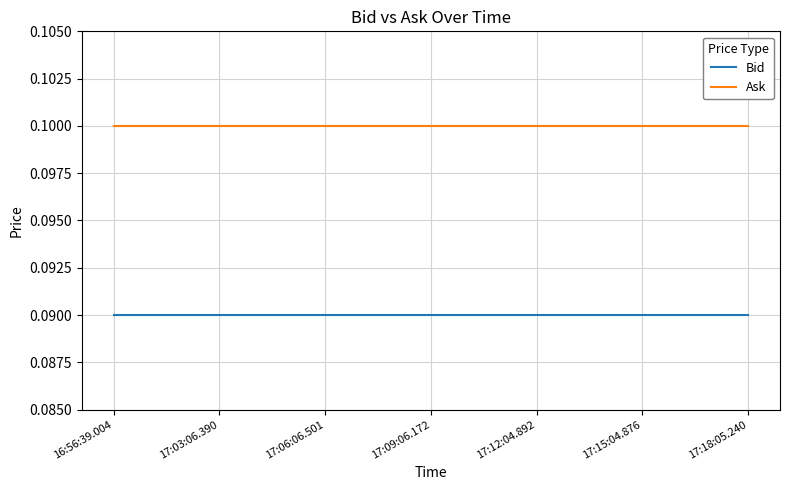

Is it true that Bid equals 0.1 at 17:12:04.892?

True